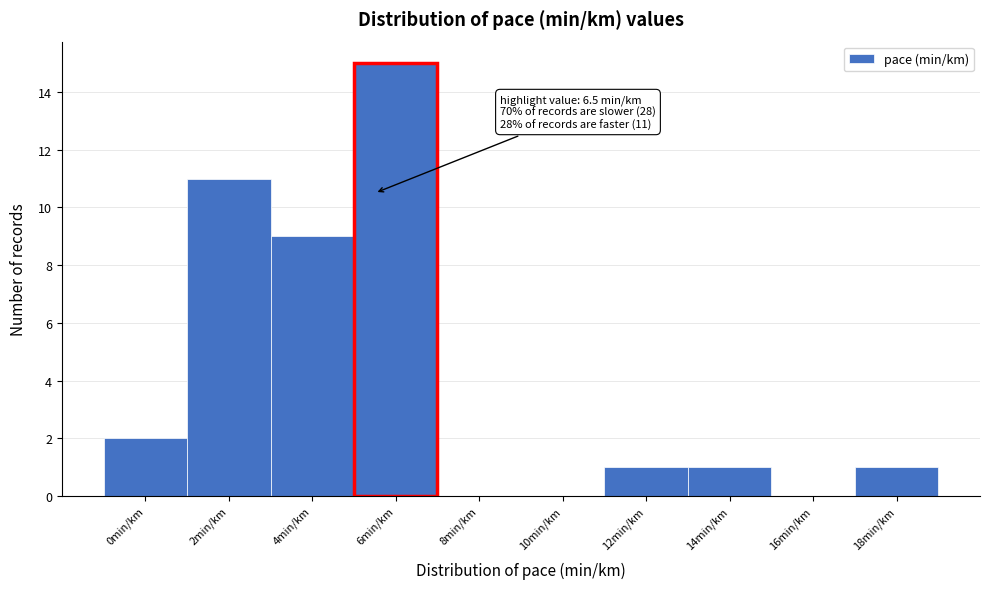

Reading left to right, transcribe all the data shown in this chart.

0min/km=2	2min/km=11	4min/km=9	6min/km=15	8min/km=0	10min/km=0	12min/km=1	14min/km=1	16min/km=0	18min/km=1